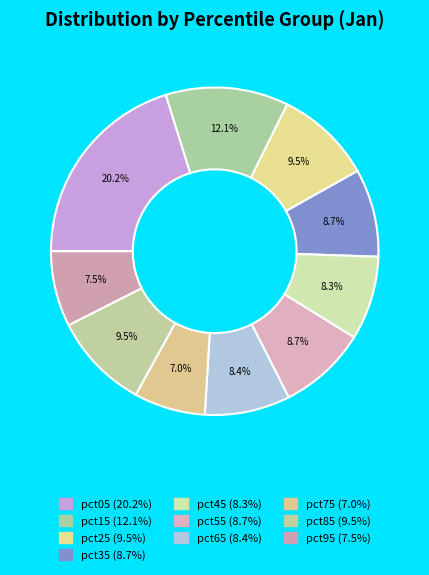

To the nearest percent, what is the combined percentage of pct65 and pct15?

21%